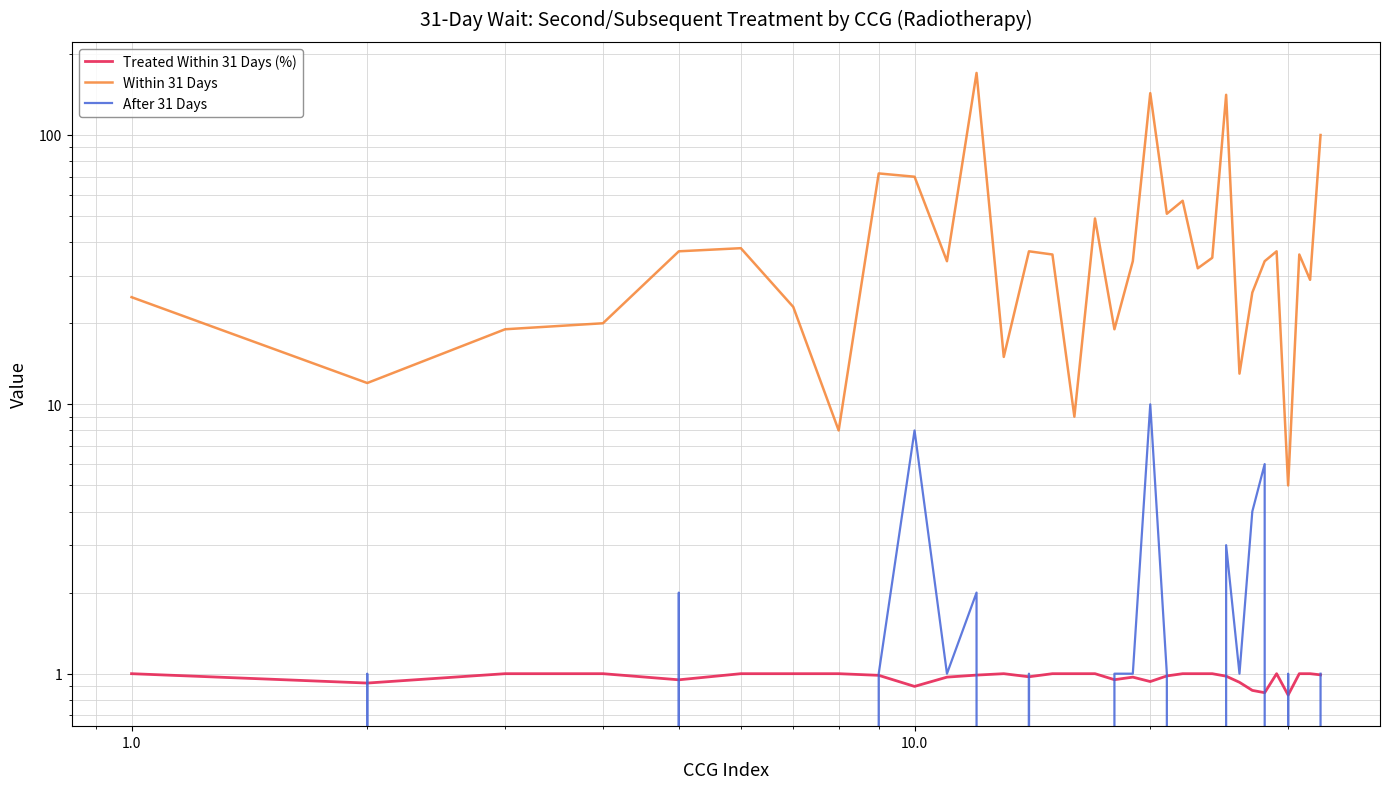

Rank the series by their maximum value, from lowest to highest.

Treated Within 31 Days (%), After 31 Days, Within 31 Days